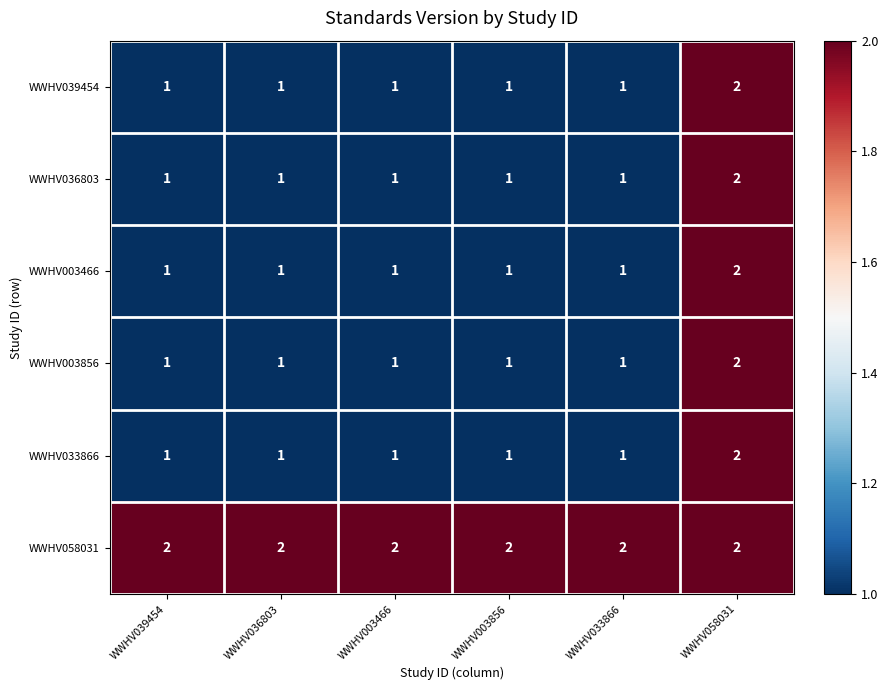

The value of WWHV039454 at WWHV058031 is 1. True or false?

False